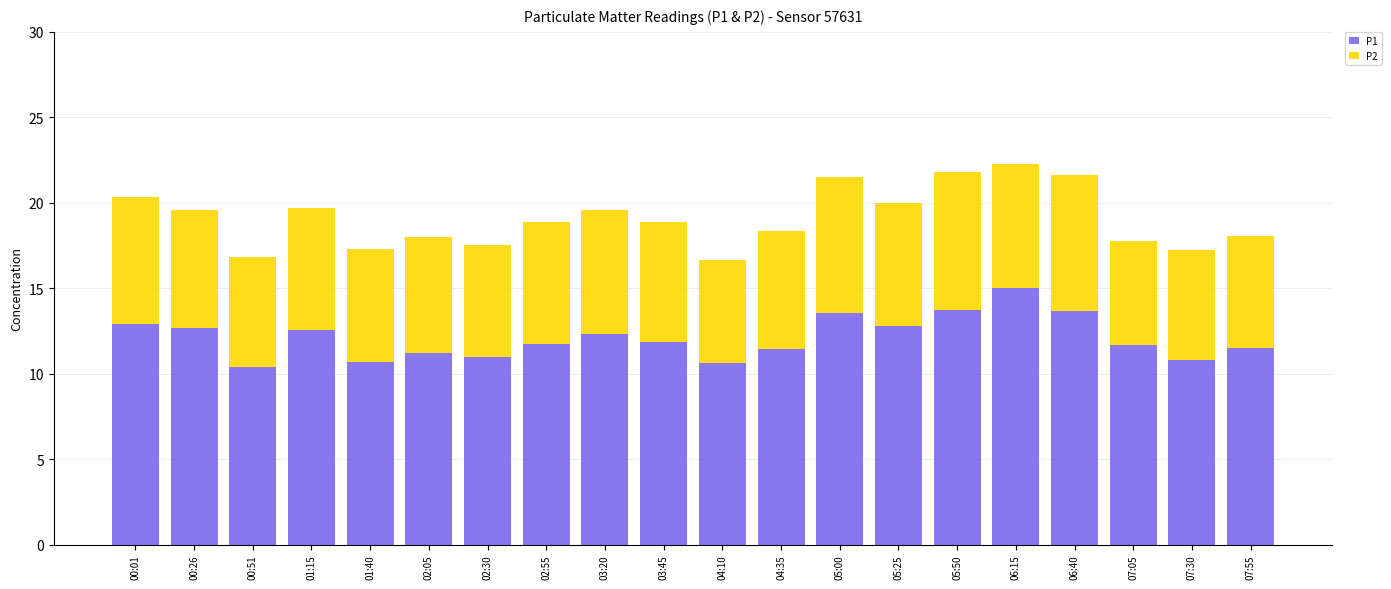

How many series are shown in this chart?

2